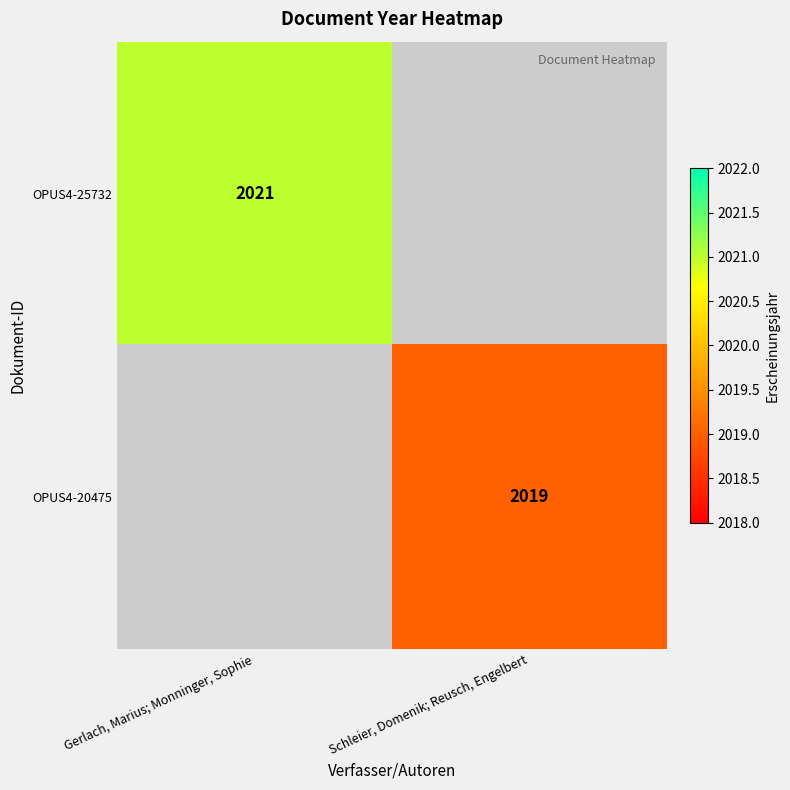

Is it true that OPUS4-25732 equals 2021 at Gerlach, Marius; Monninger, Sophie?

True